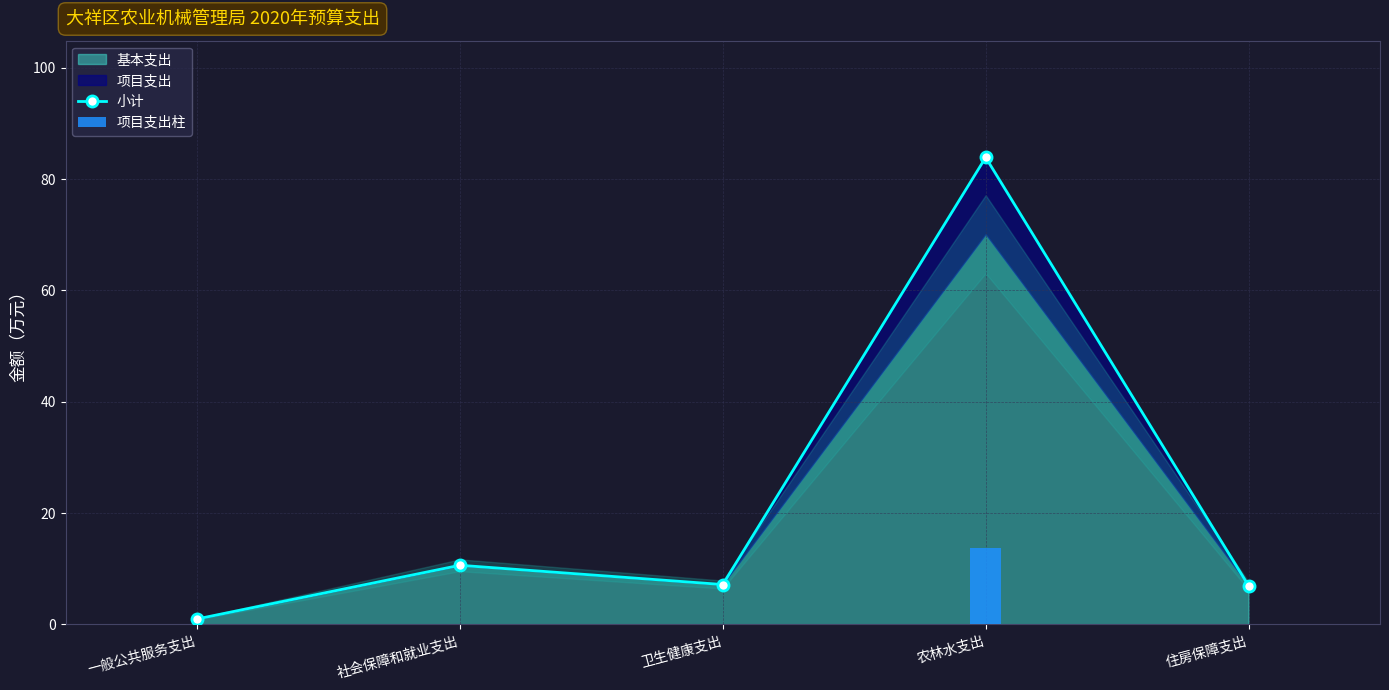

Which has a higher value, 卫生健康支出 or 社会保障和就业支出?

社会保障和就业支出